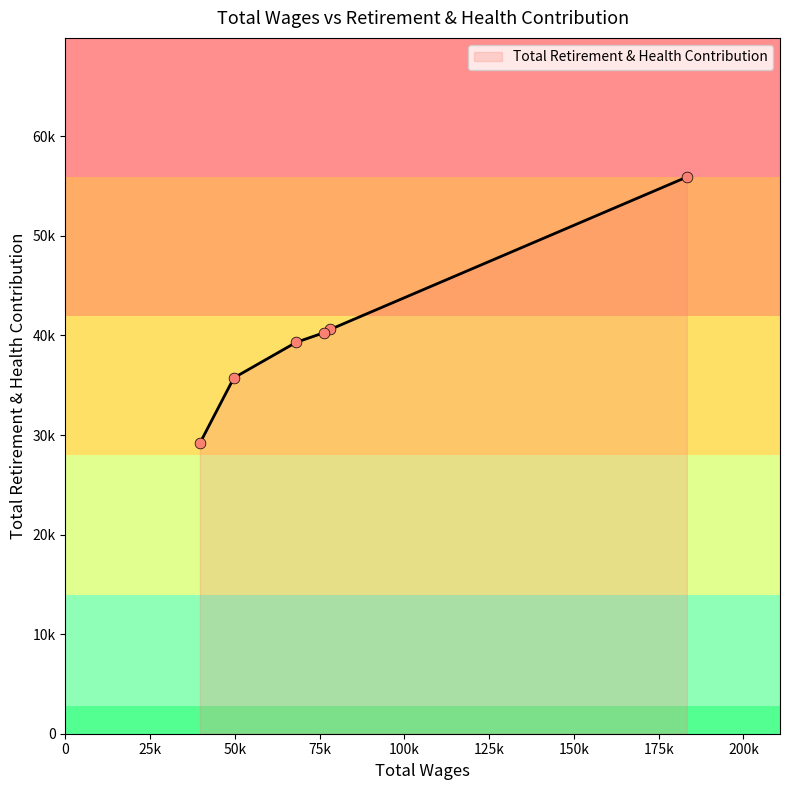

What is the change in value from 68090.0 to 39679.0?

-10127